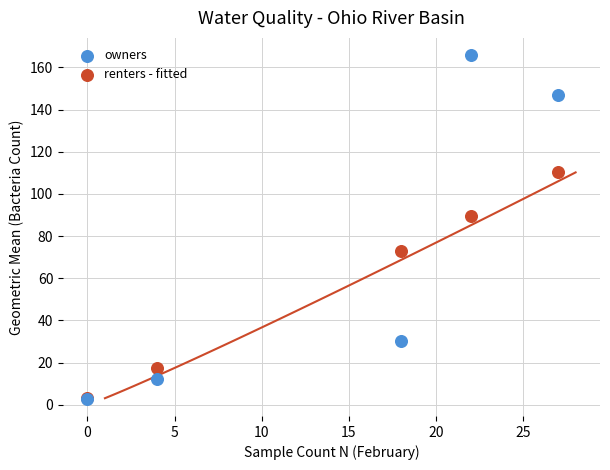

In the owners series, what Y value is closest to 84?

30.4